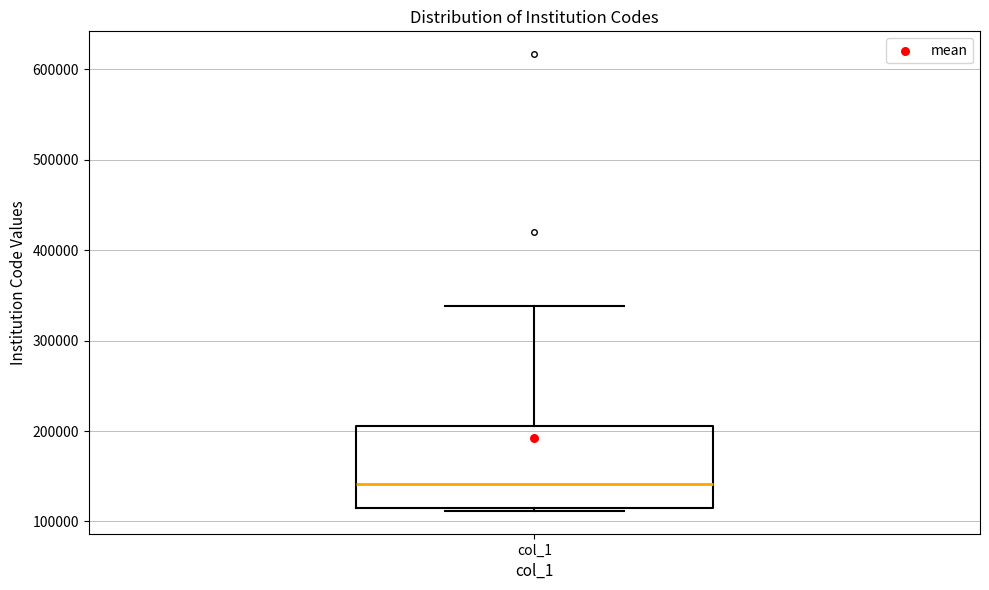

Transcribe this box plot: give where the median line is, the range the box spans, and where the two whiskers end, as read against the y-axis. The values are not printed on the chart, so give them approximately, as read against the axis.

median 140000, box 120000 to 210000, whiskers 110000 to 340000